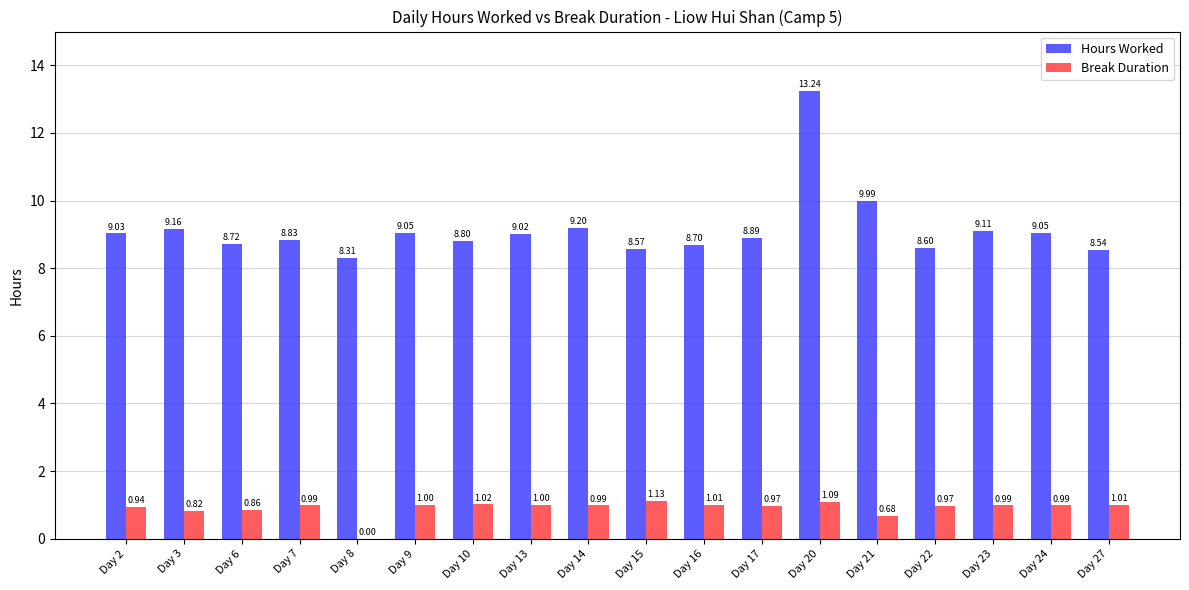

What is the sum of all Hours Worked values?

164.8